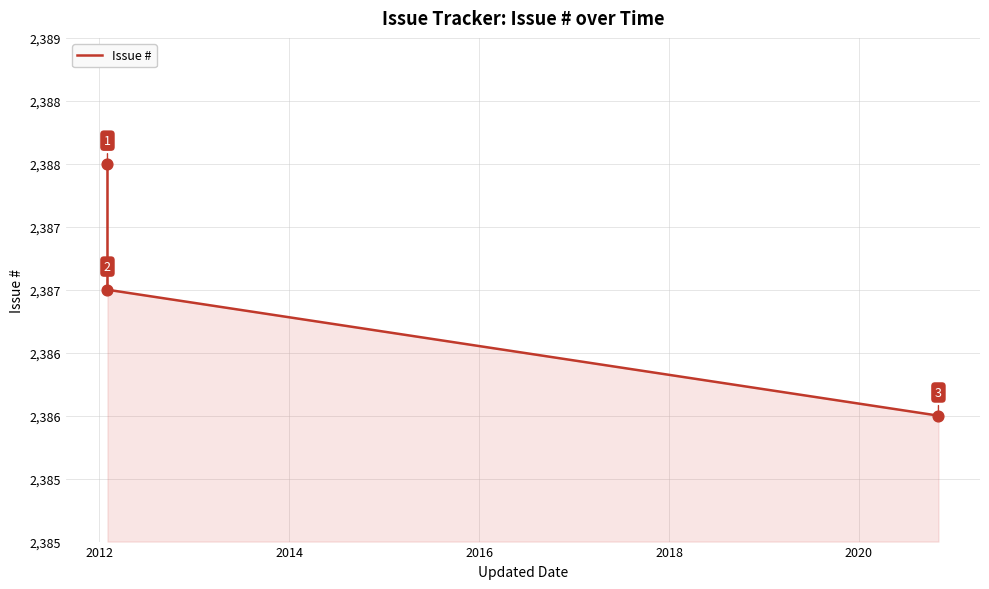

What is the change in value from 2012 to 2014?

-1